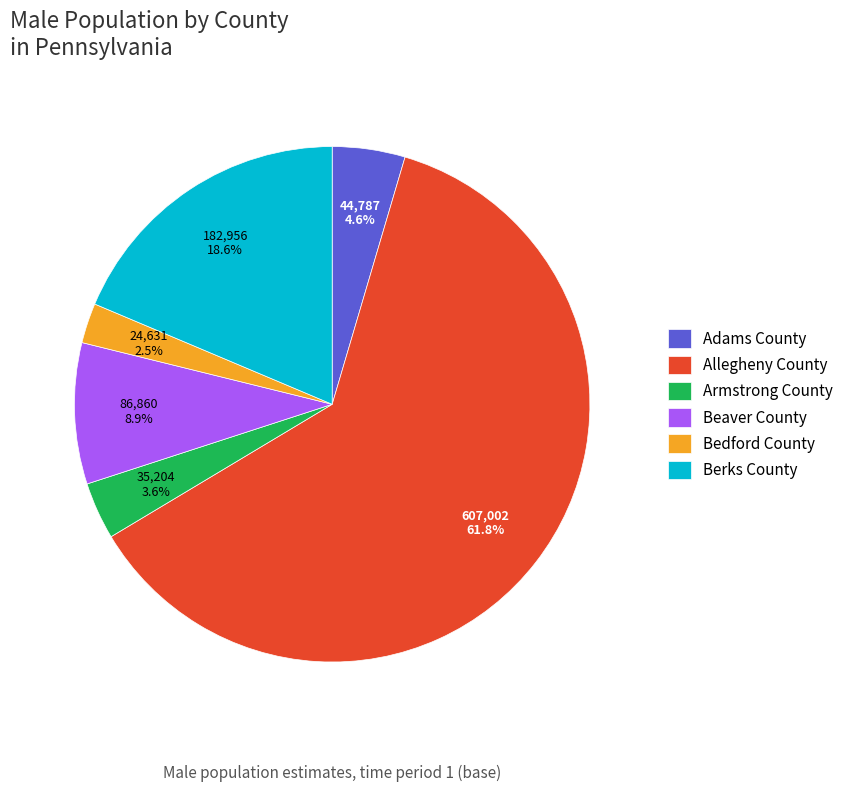

What portion of the pie excludes Berks County?

81.4%